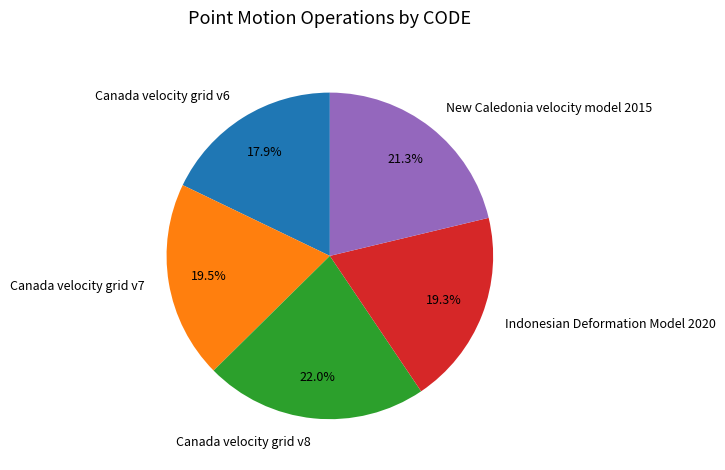

To the nearest percent, what is the combined percentage of Canada velocity grid v7 and New Caledonia velocity model 2015?

41%